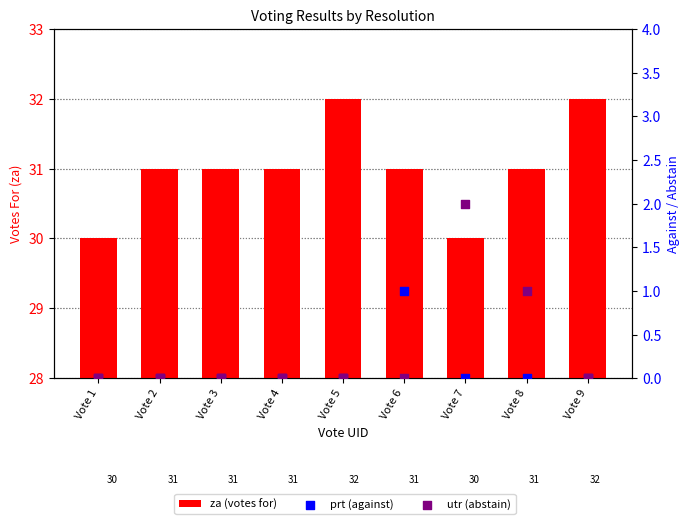

Is the value of prt (against) at Vote 5 greater than the value of utr (abstain) at Vote 9?

No